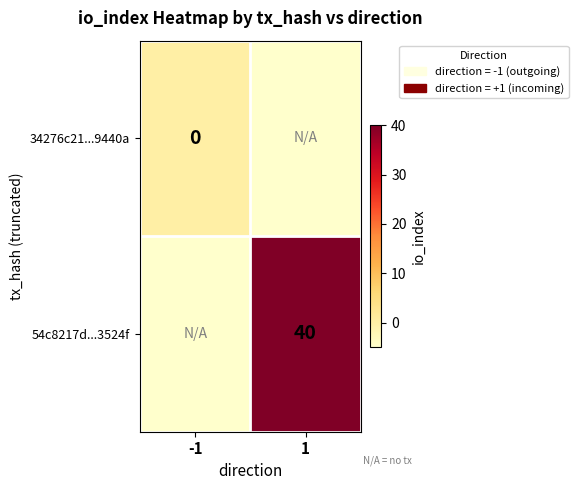

True or false: 54c8217d...3524f has a value of 40 at 1.

True